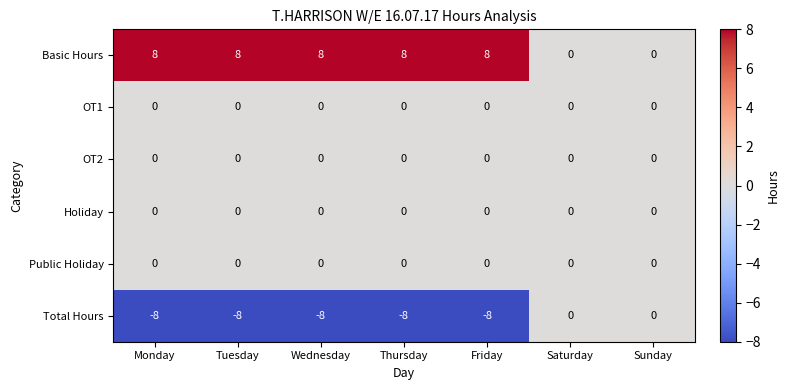

Which series has the largest total across all categories?

Basic Hours